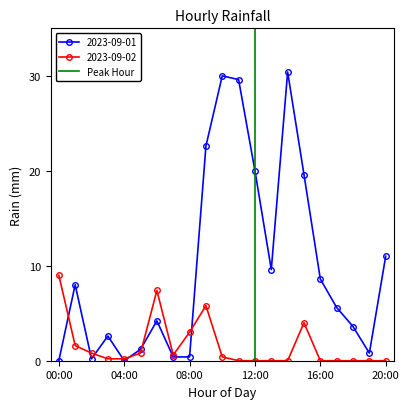

What is the maximum value for 2023-09-01?

30.4